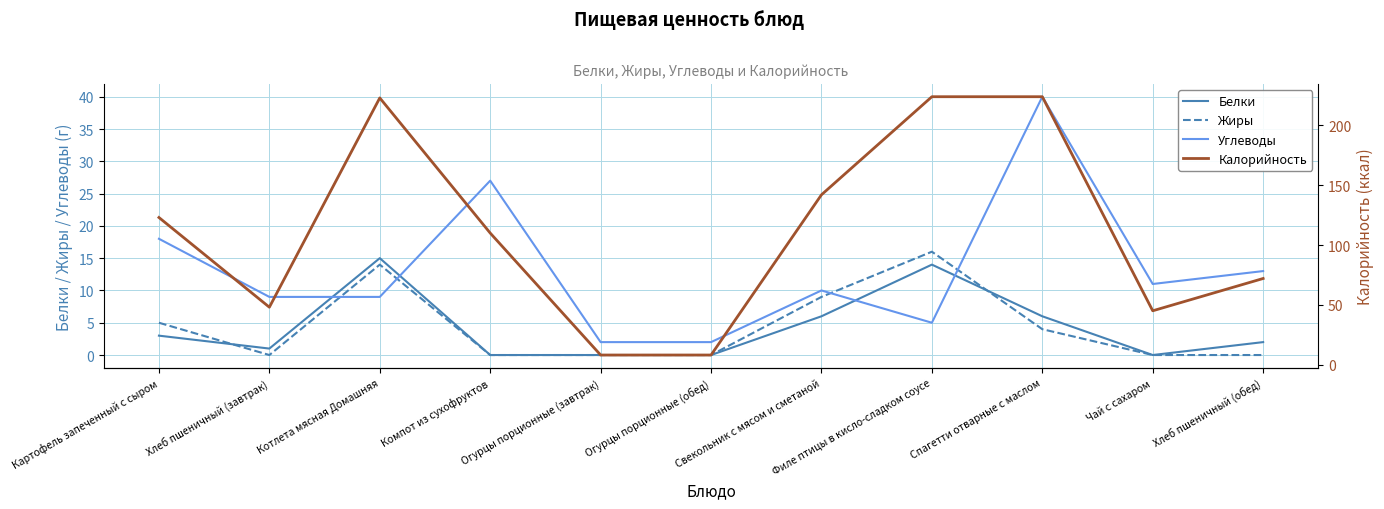

How many values in the Белки series exceed 2?

5